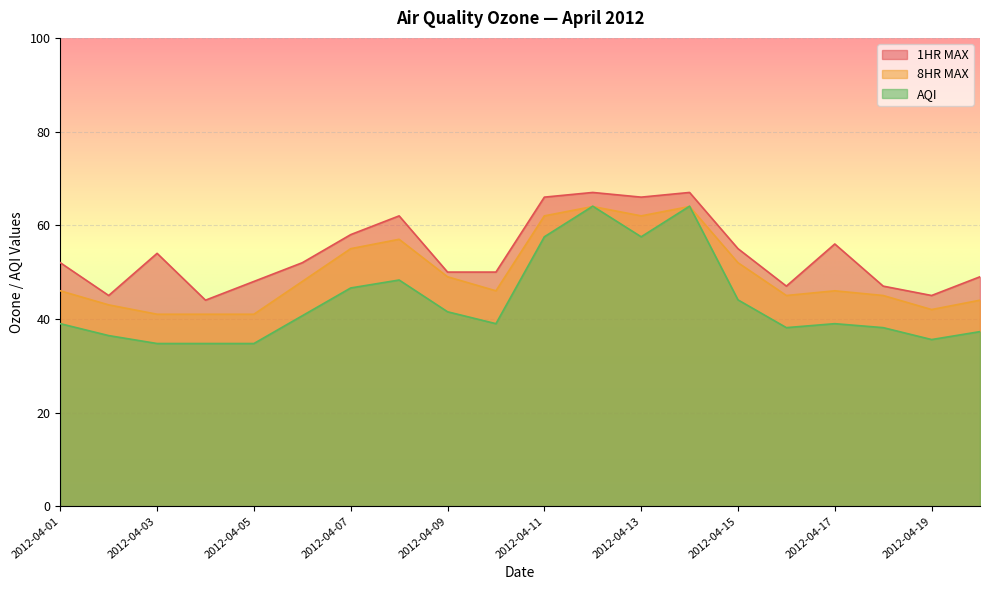

At how many categories does at least one series exceed 42?

20